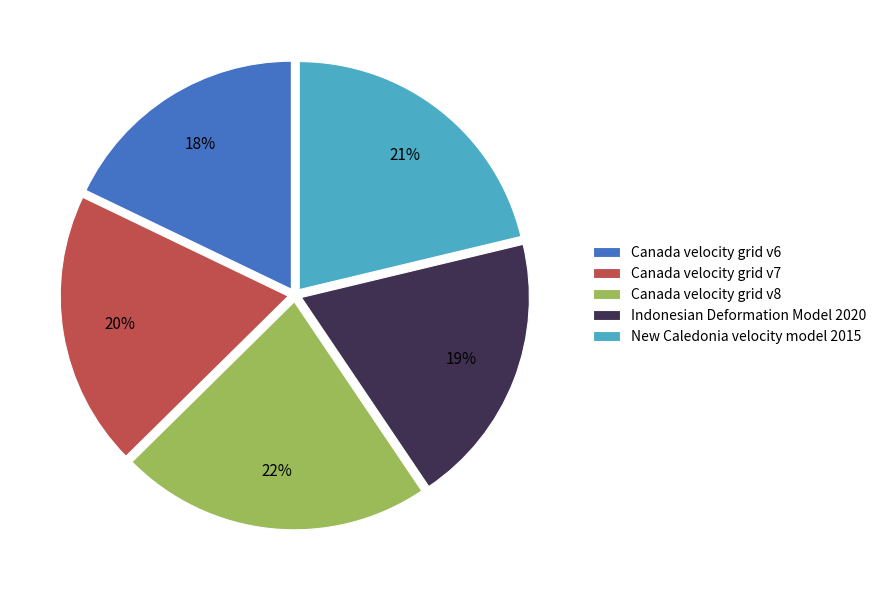

To the nearest percent, what is the average slice percentage?

20%